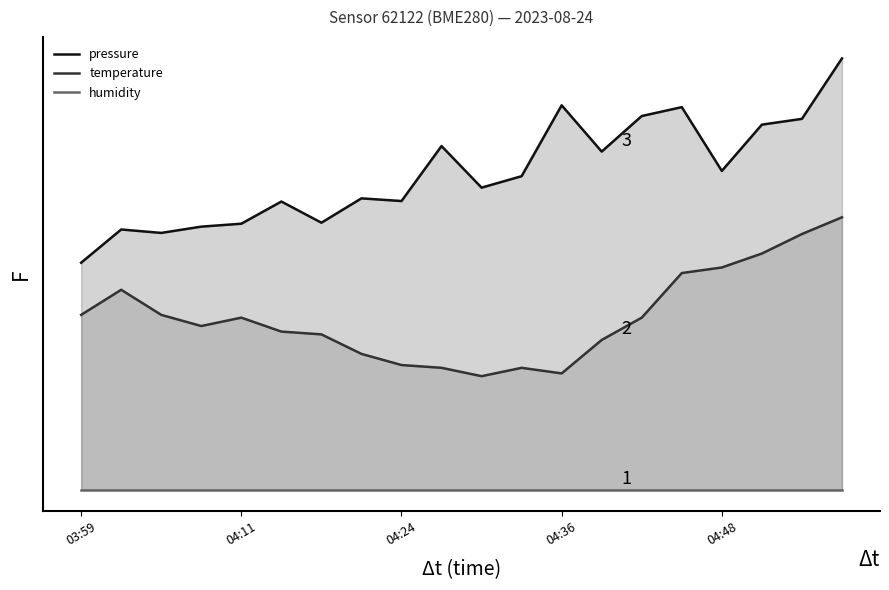

Is the value of temperature at 5 greater than the value of humidity at 04:24?

Yes